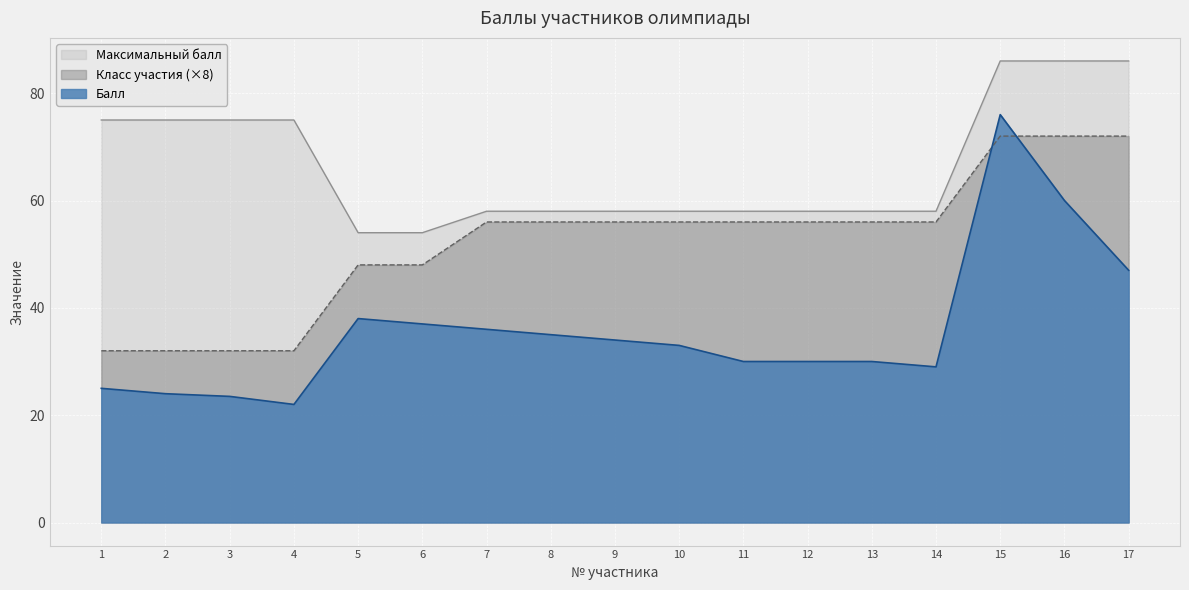

What is the approximate value of Балл at 5?

38.0